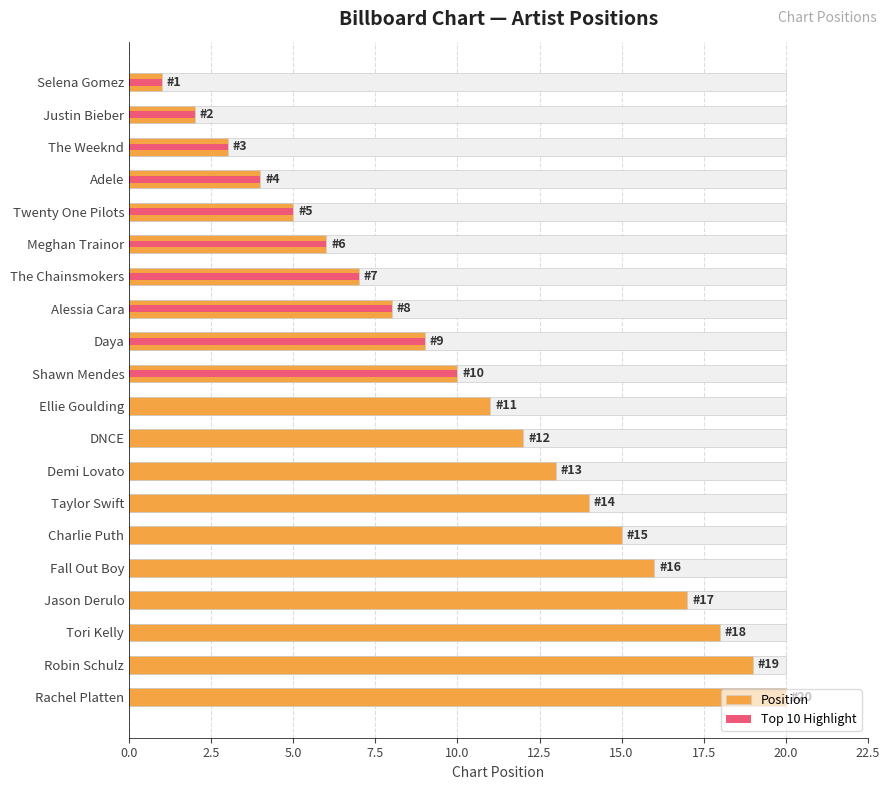

Which series has the largest total across all categories?

Position